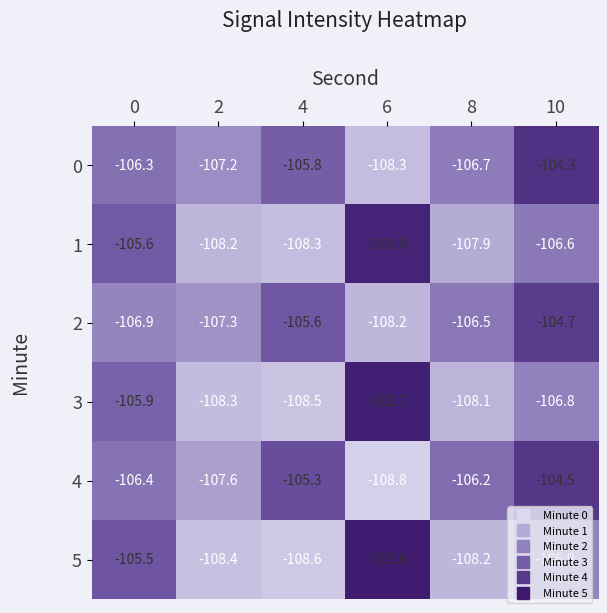

Rank the series at 10 from highest to lowest value.

0, 4, 2, 1, 3, 5